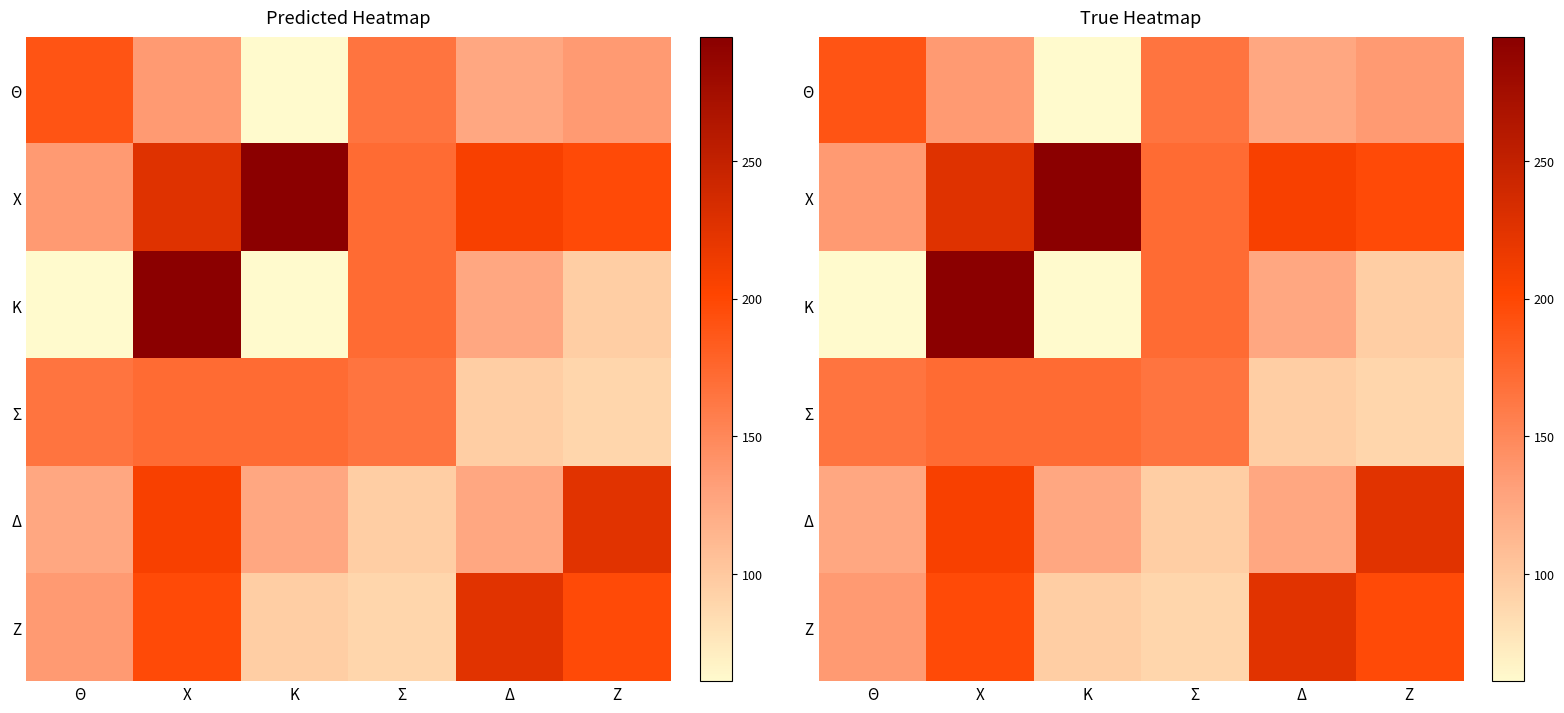

Is it true that Δ equals 195.4 at Κ?

False